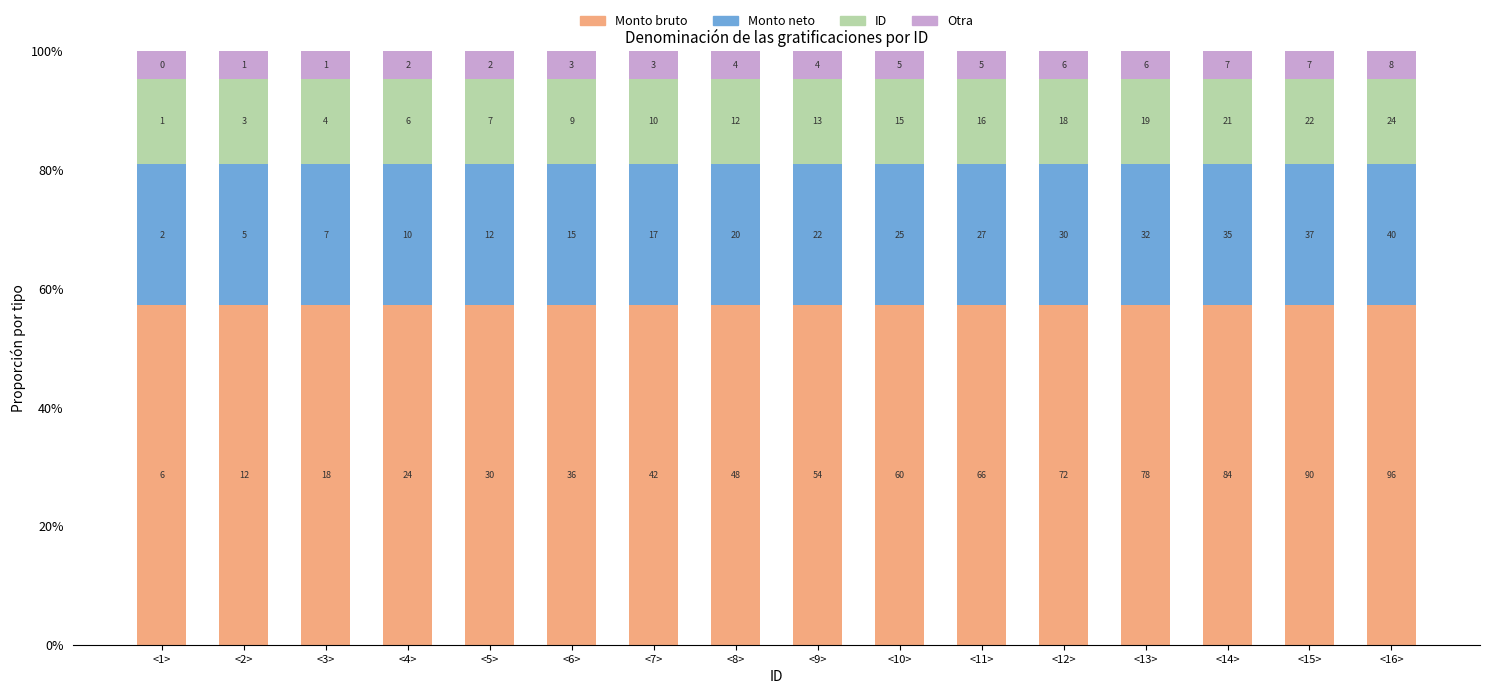

What position from the right is <12>?

5